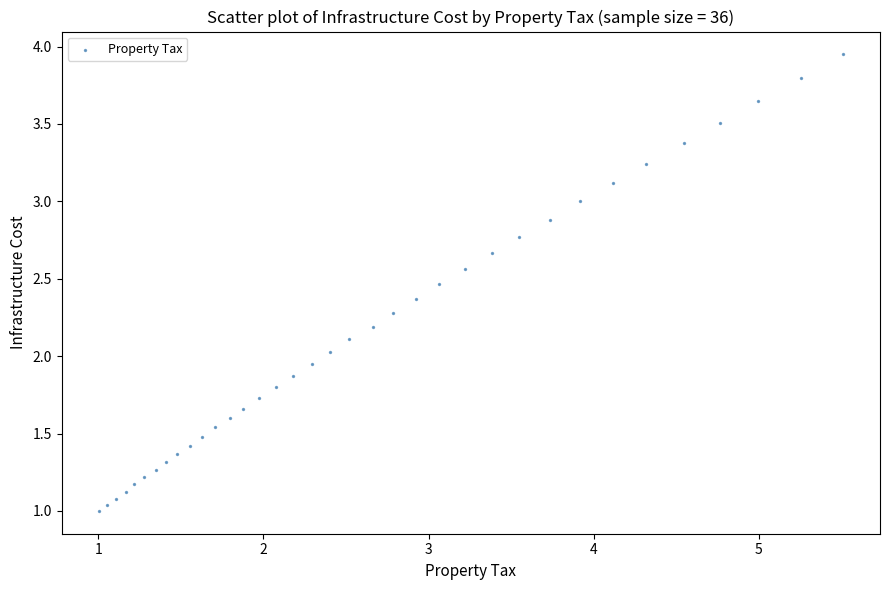

What is the range of Y values (max minus min)?

2.9